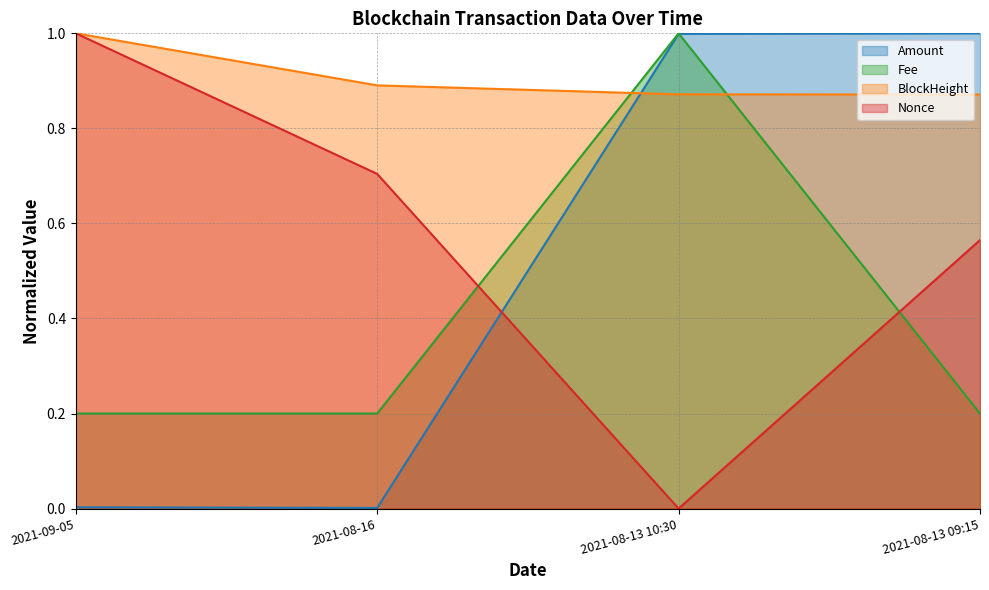

Is the value of Fee at 2021-08-16 greater than the value of Nonce at 2021-08-13 10:30?

Yes